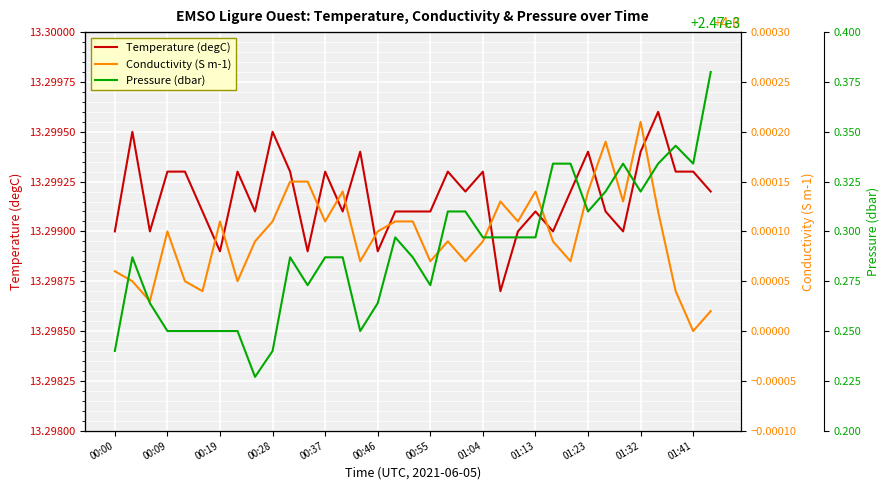

How many interior local peaks does the Pressure (dbar) series have?

5